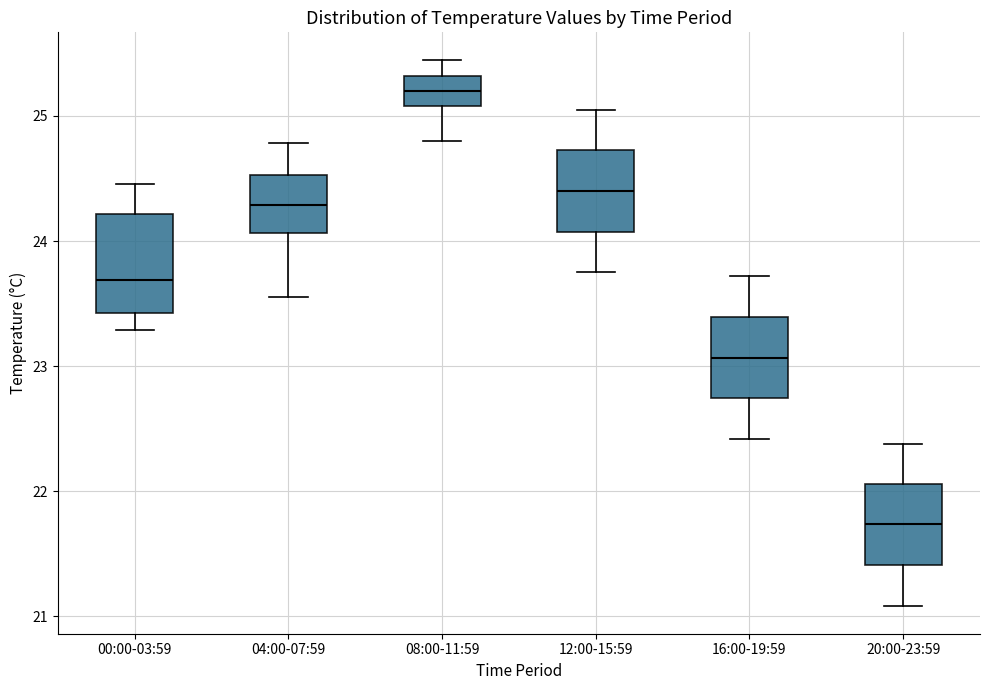

Comparing the boxes themselves (not the whiskers), which one is the tallest?

00:00-03:59